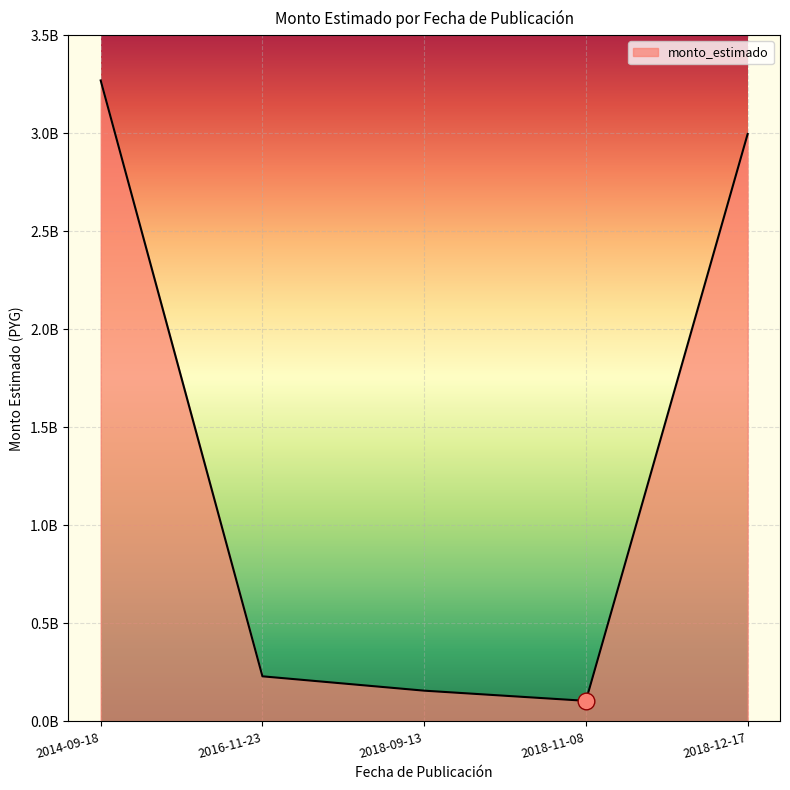

Approximately how many times larger is the value at 2018-09-13 compared to 2018-12-17?

0.1